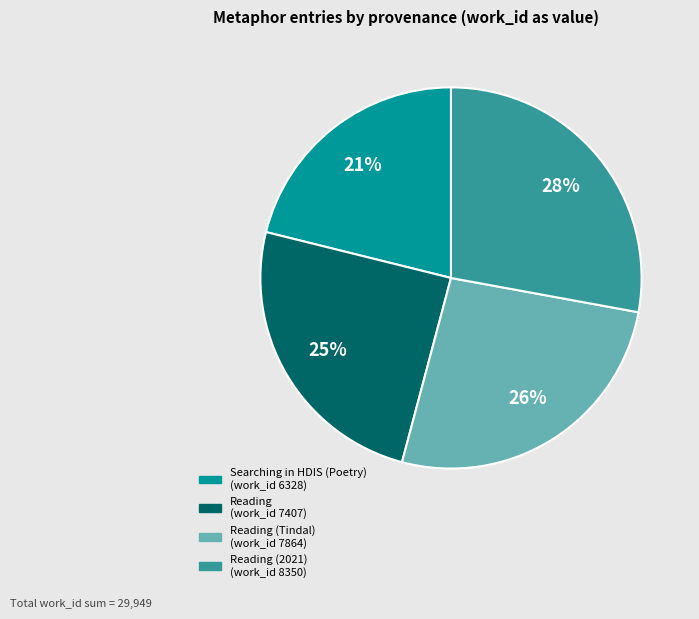

How many segments does this pie chart have?

4